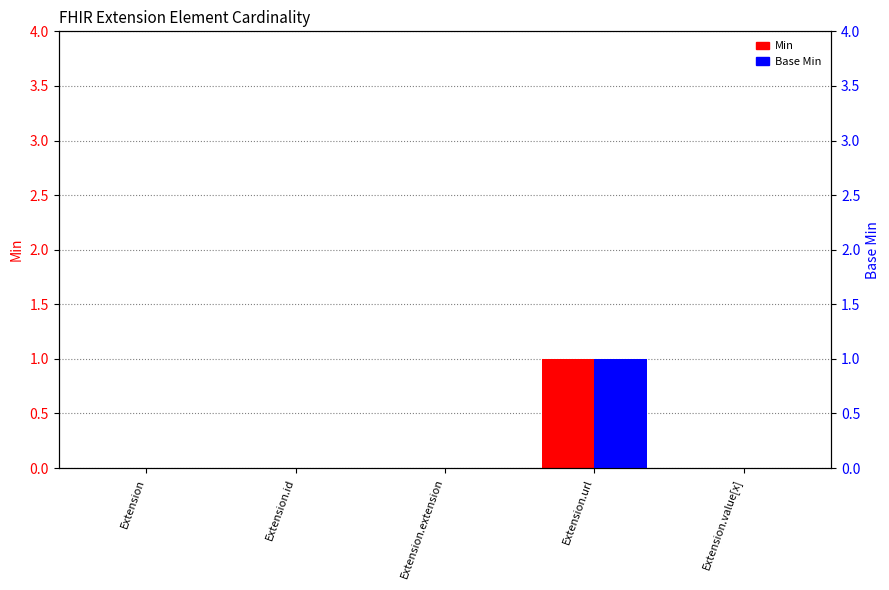

Which series has the largest total across all categories?

Min